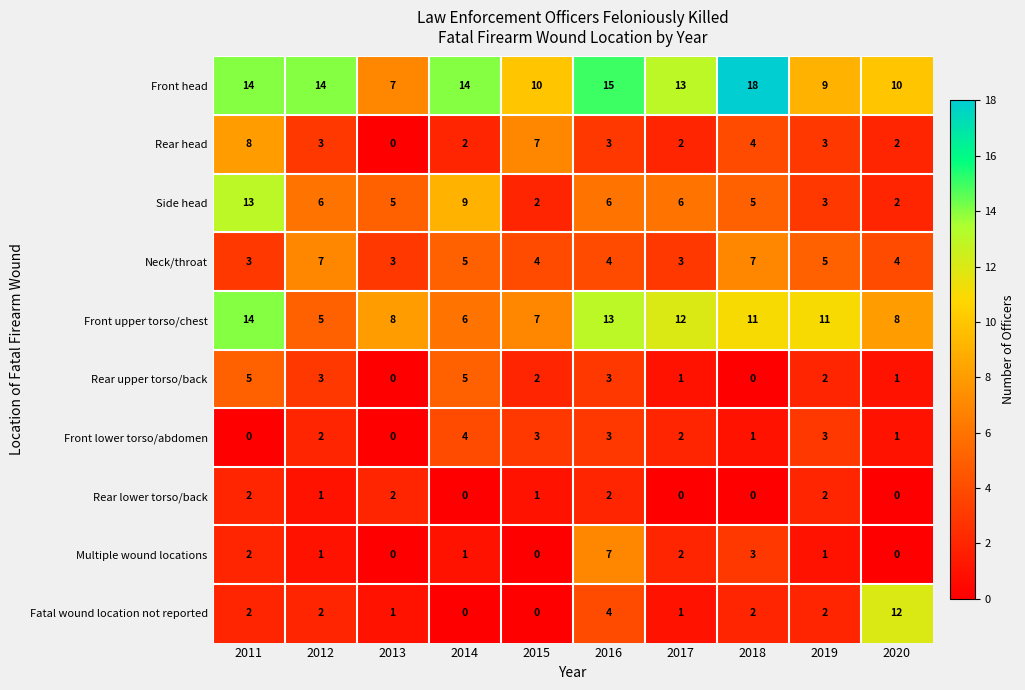

The Rear lower torso/back series shows 1 at 2013. True or false?

False